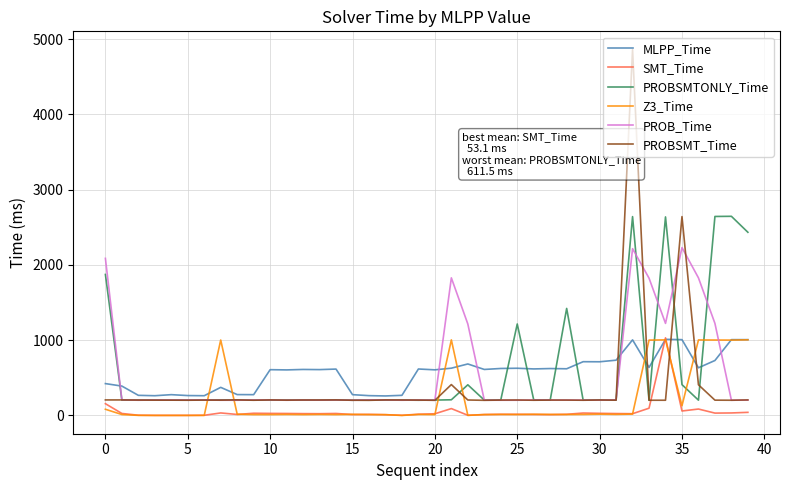

Which series ends up on top after the final intersection of PROBSMTONLY_Time and MLPP_Time?

PROBSMTONLY_Time